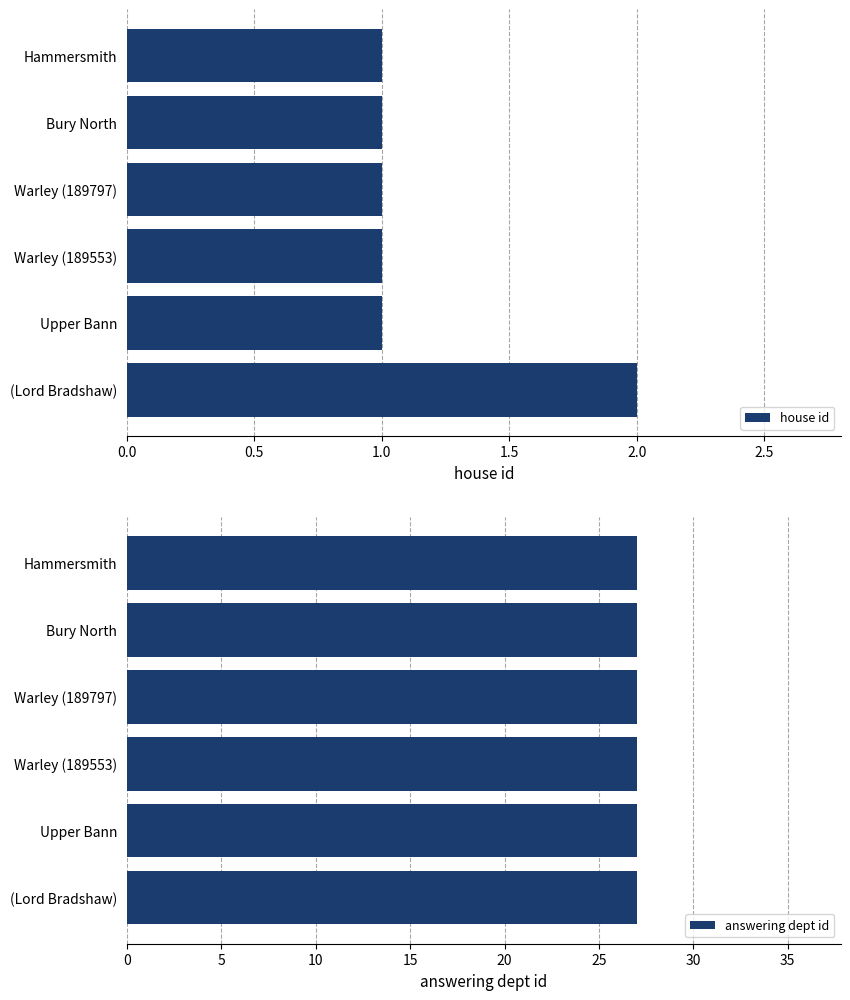

How many groups of bars are there?

6